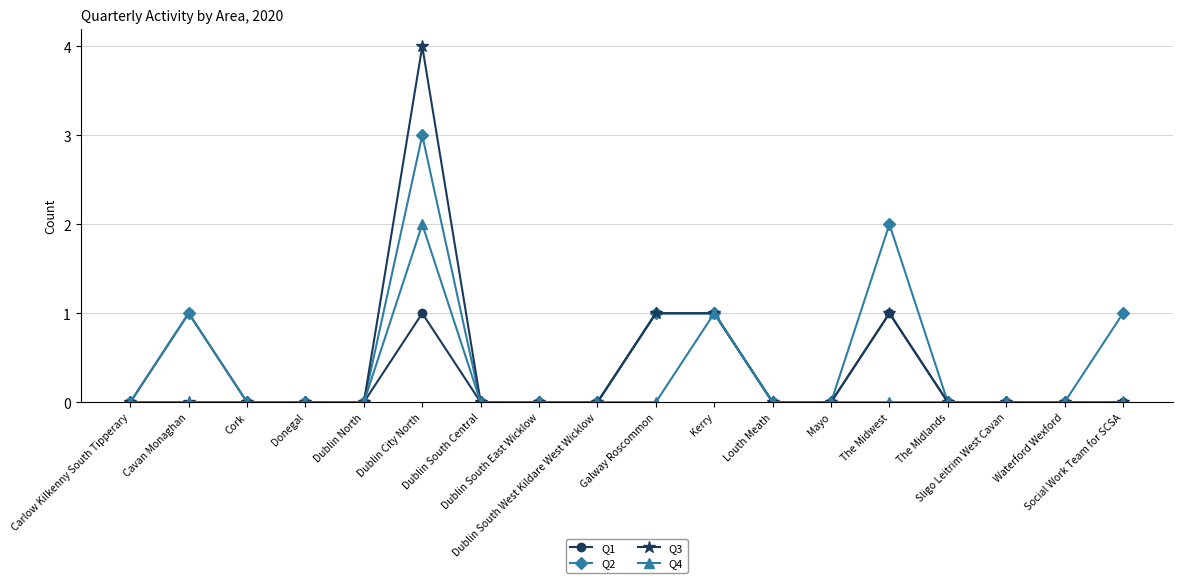

Which series has the widest spread of values?

Q3